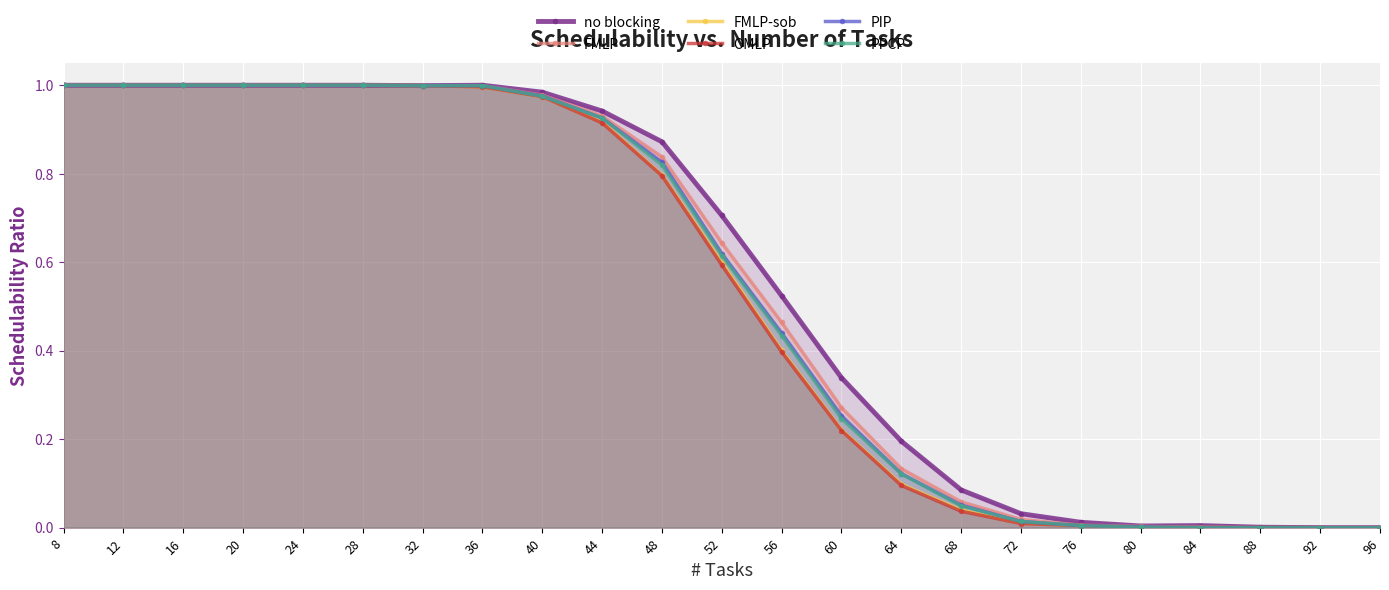

What is the value of the no blocking point at the 2nd from the left?

1.0